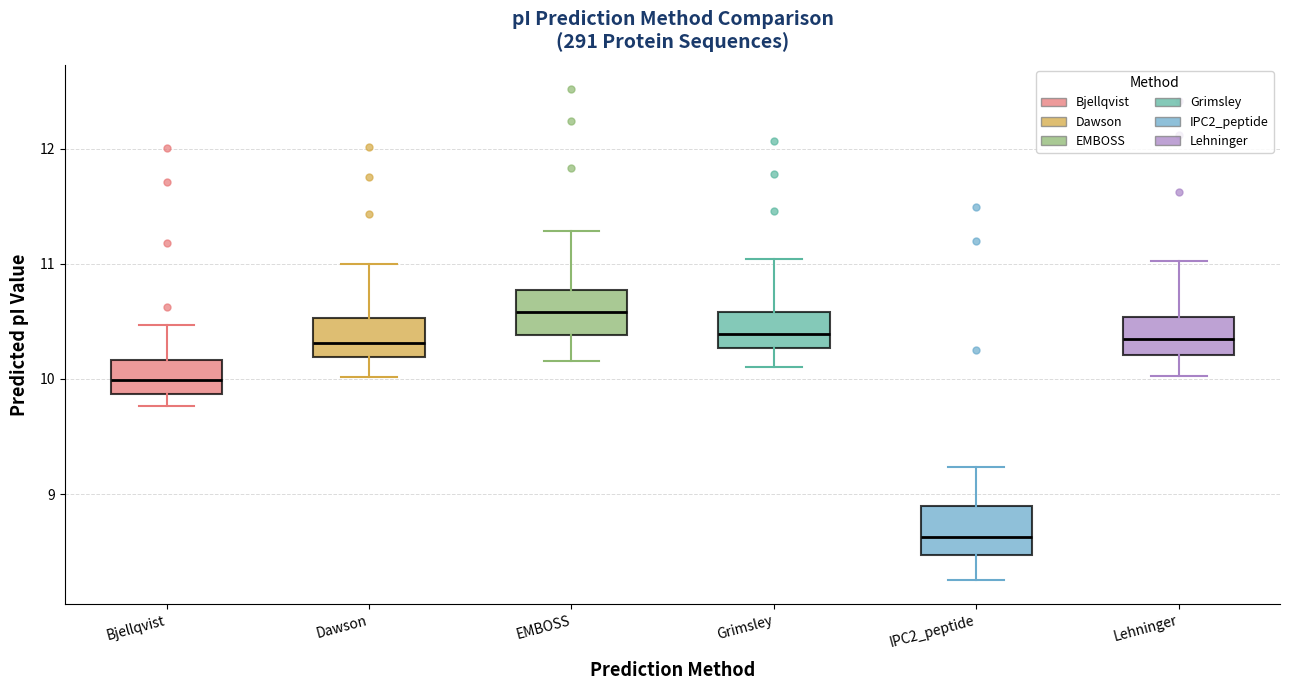

Reading left to right, read every box against the y-axis: the position of its median line, the range the box covers, and the ends of its whiskers. The values are not printed on the chart, so give them approximately, as read against the axis.

Bjellqvist: median 10.0, box 9.9 to 10.2, whiskers 9.8 to 10.5
Dawson: median 10.3, box 10.2 to 10.5, whiskers 10.0 to 11.0
EMBOSS: median 10.6, box 10.4 to 10.8, whiskers 10.2 to 11.3
Grimsley: median 10.4, box 10.3 to 10.6, whiskers 10.1 to 11.0
IPC2_peptide: median 8.6, box 8.5 to 8.9, whiskers 8.3 to 9.2
Lehninger: median 10.4, box 10.2 to 10.5, whiskers 10.0 to 11.0